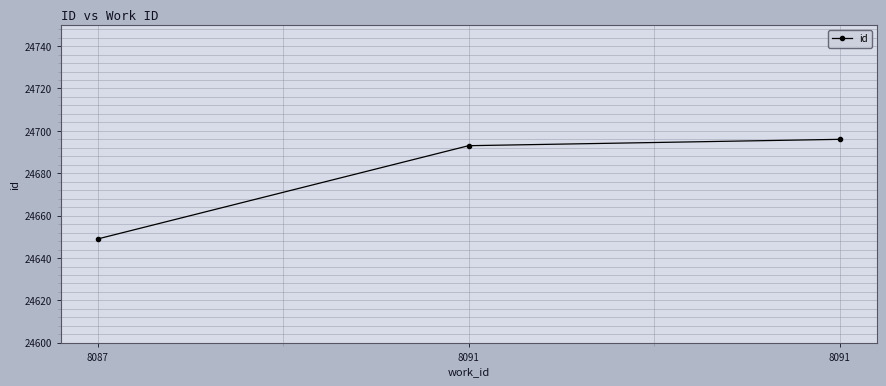

Rank the categories by value from highest to lowest.

8091, 8091, 8087